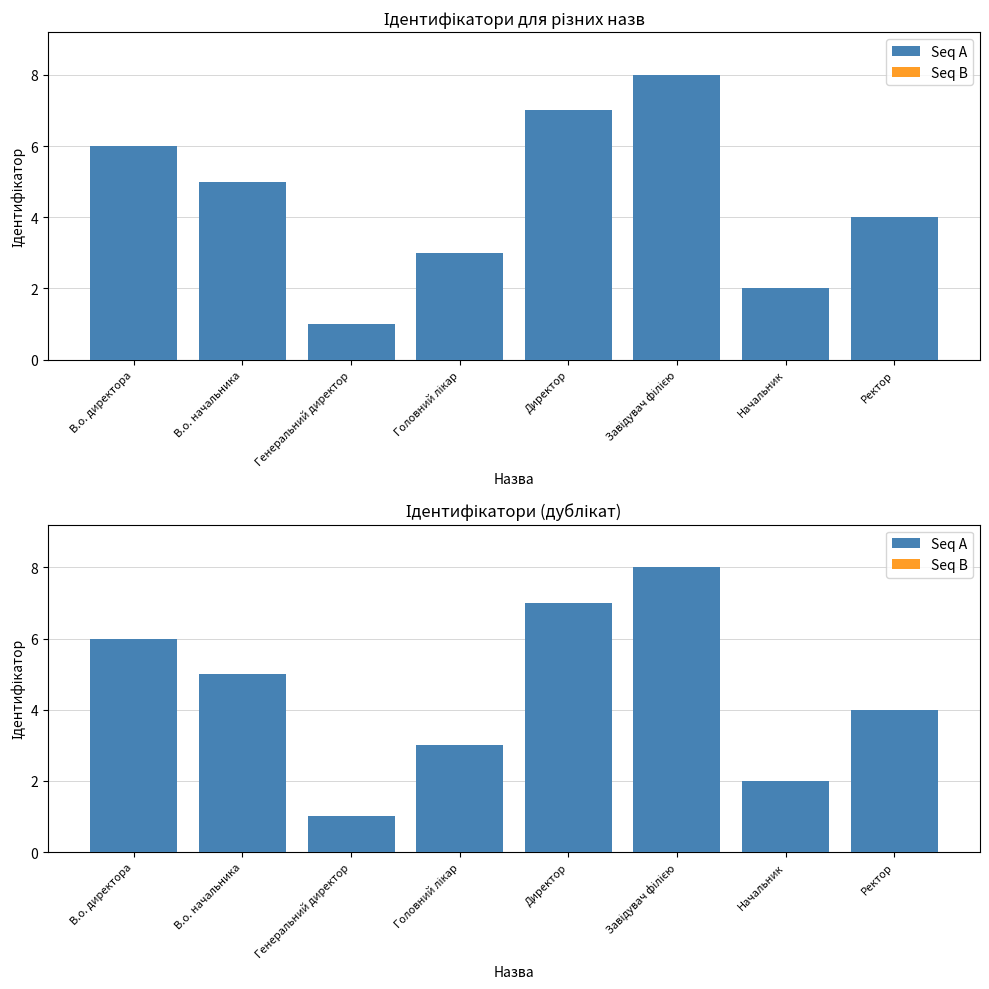

Between Завідувач філією and Ректор, which is larger?

Завідувач філією